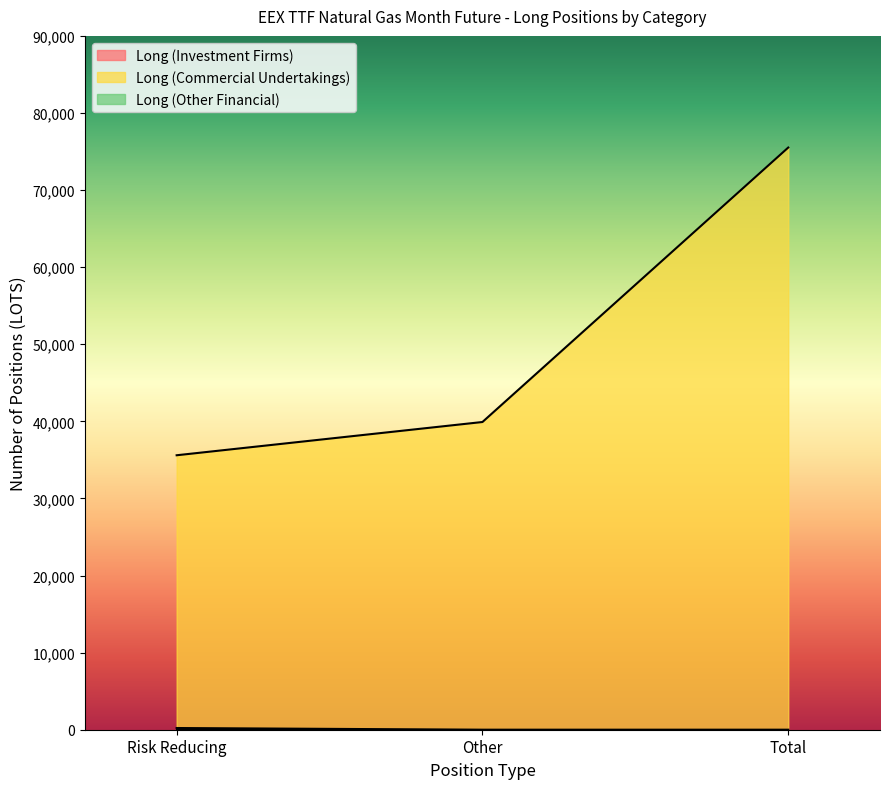

What is the label of the 1st point from the left?

Risk Reducing